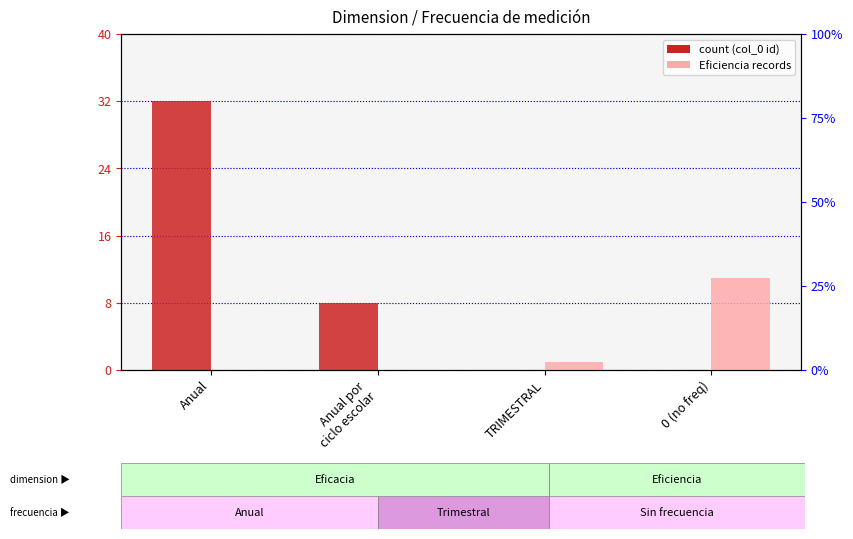

Rank the series by their average value, from lowest to highest.

Eficiencia, Eficacia